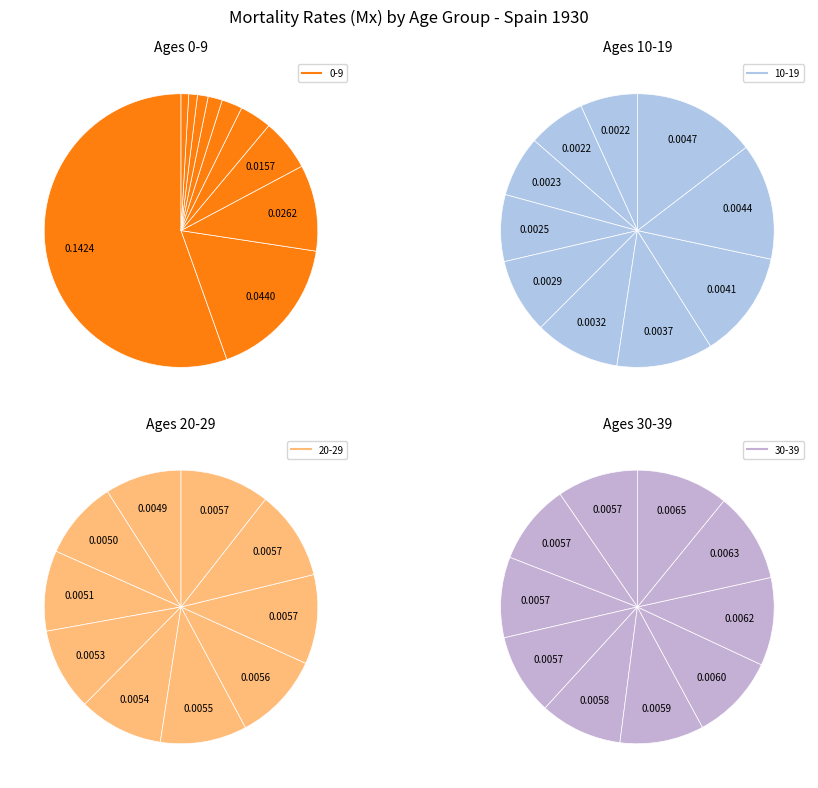

Combined, what portion of the pie is 0-9 and 10-19?

72.6%